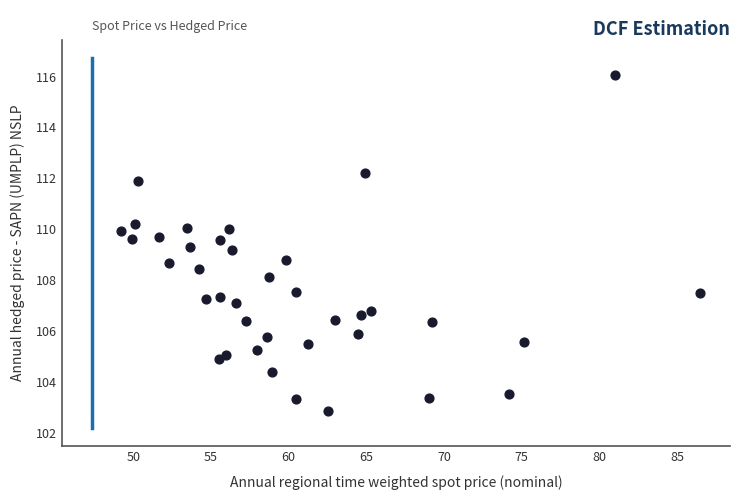

What is the range of Y values (max minus min)?

13.2